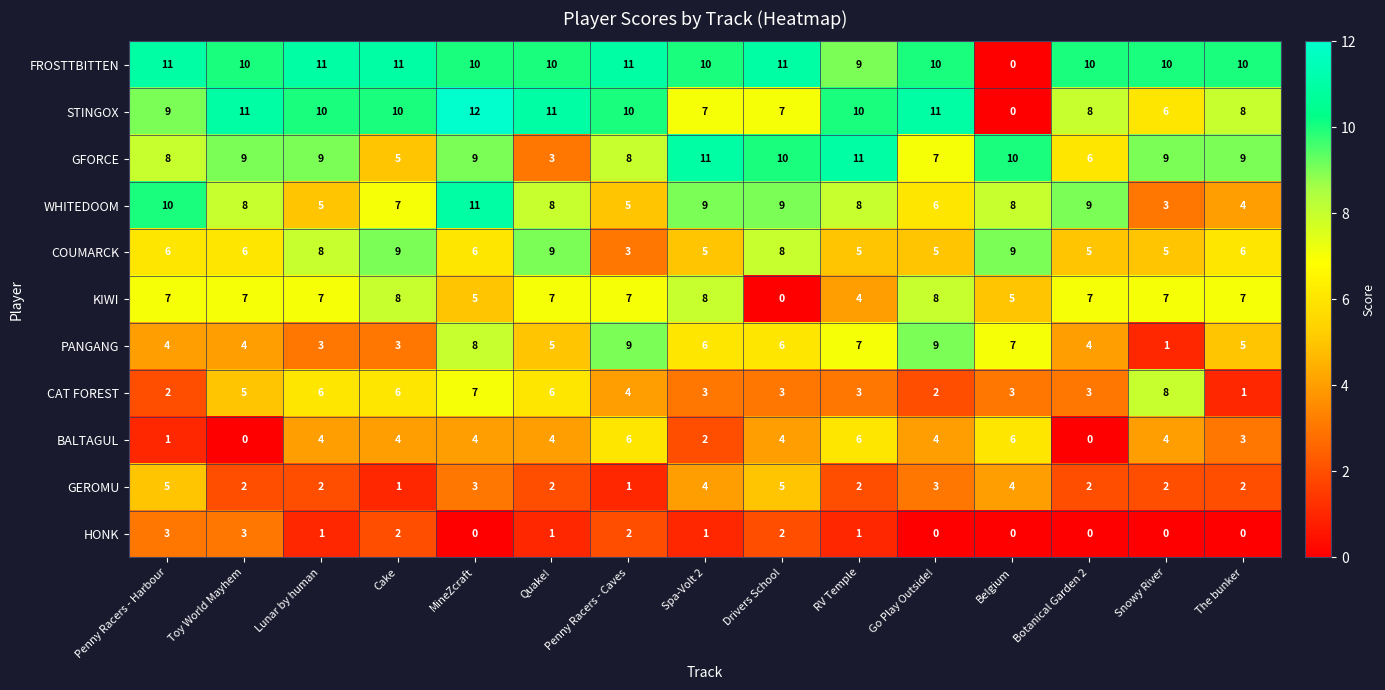

How many data points does each series have?

15